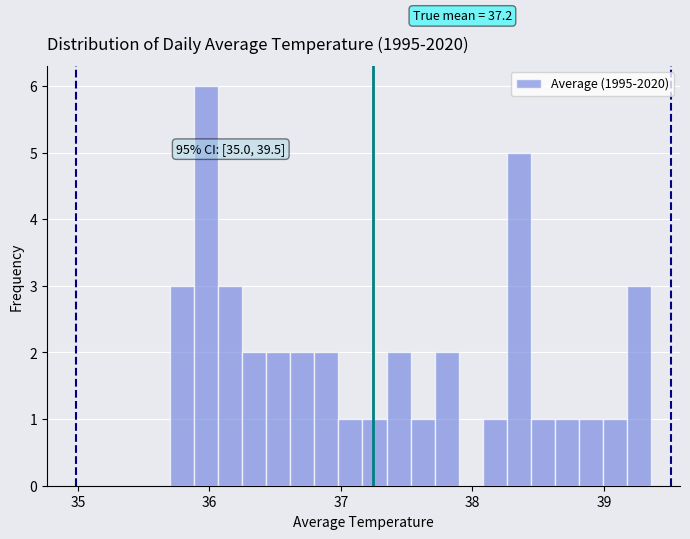

Around what value on the x-axis is the tallest bar? Give the approximate position of its centre, as read against the axis.

36.0